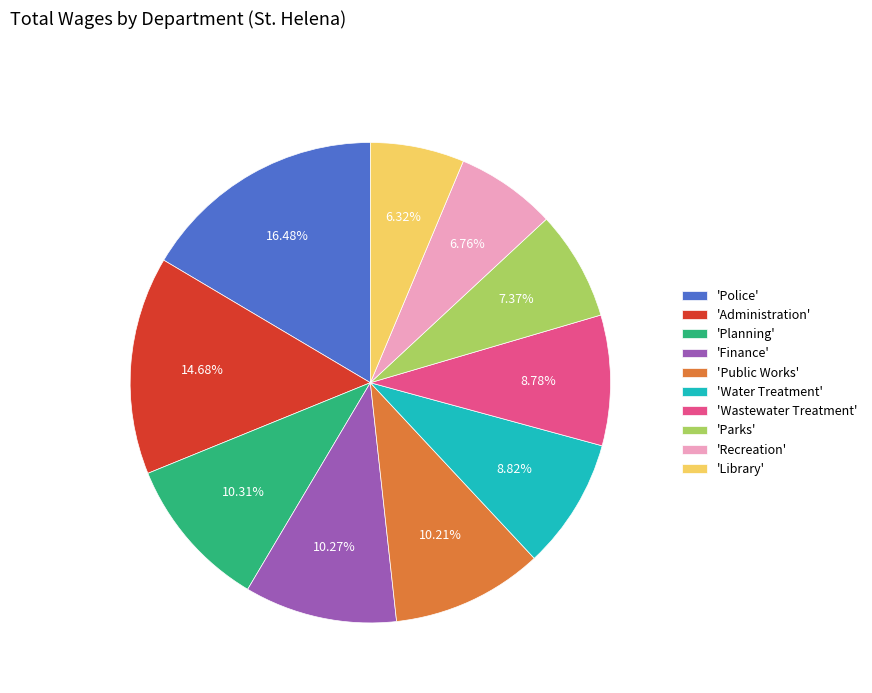

Between 'Water Treatment' and 'Finance', which is larger?

'Finance'